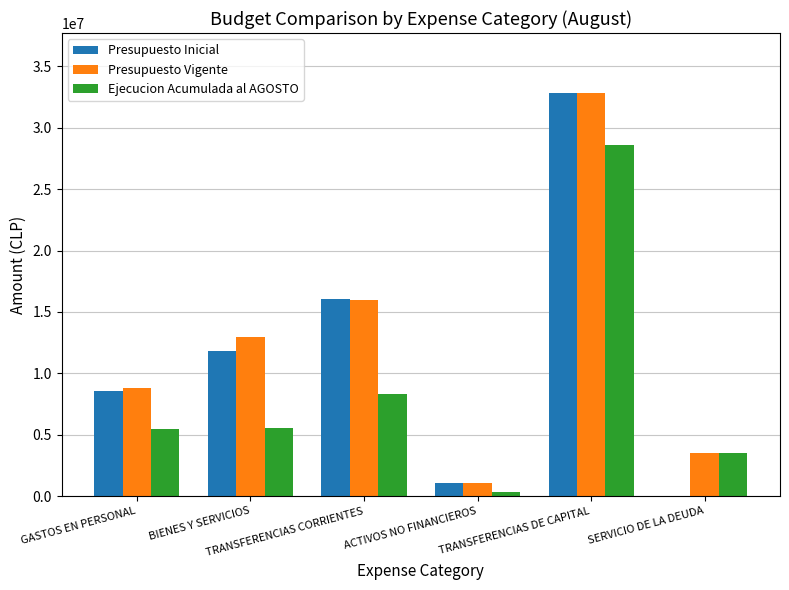

Count the number of data series in this chart.

3